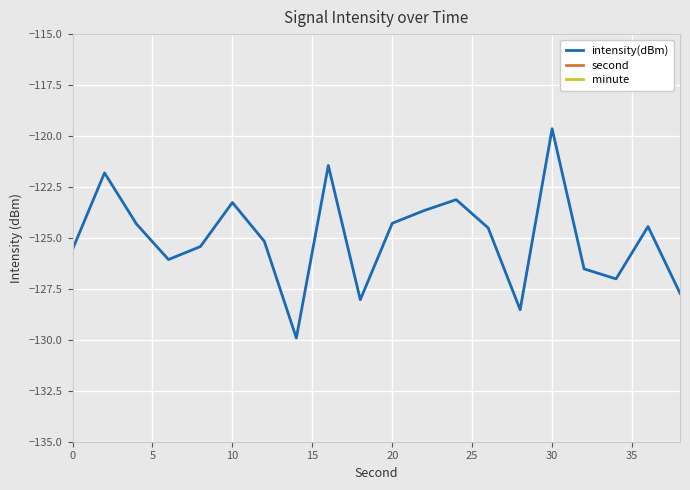

Which category has the highest value in the intensity(dBm) series?

30